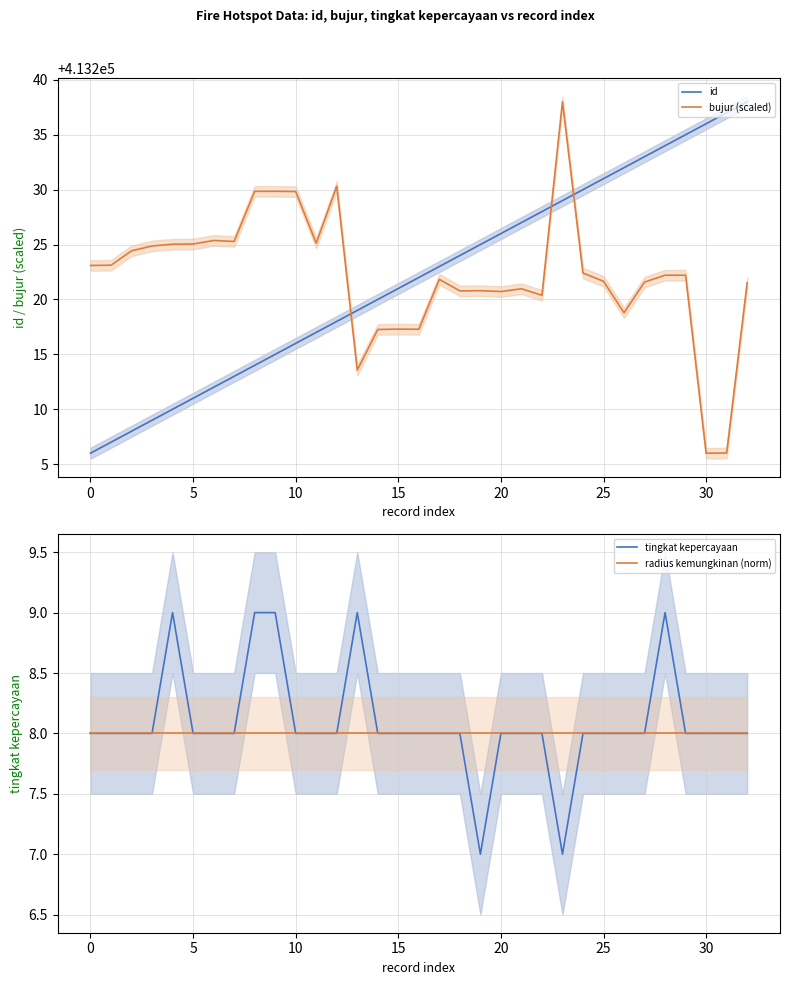

How many data points in tingkat kepercayaan are above 8?

5